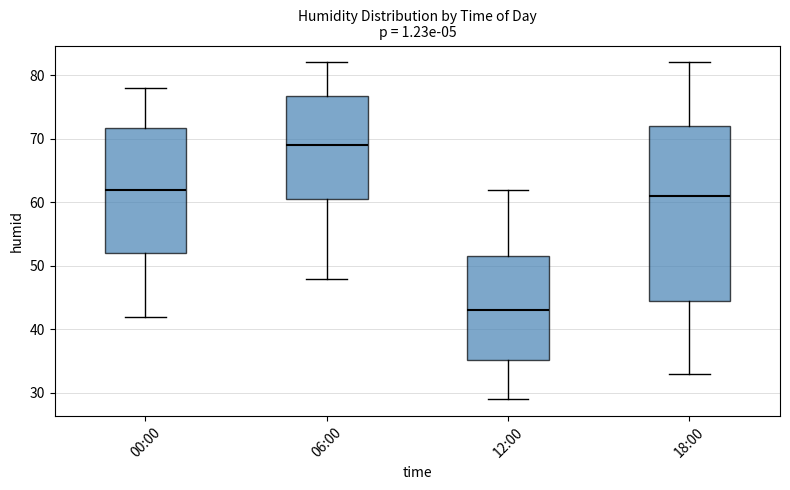

Which box is the tallest, from its lower edge to its upper edge?

18:00